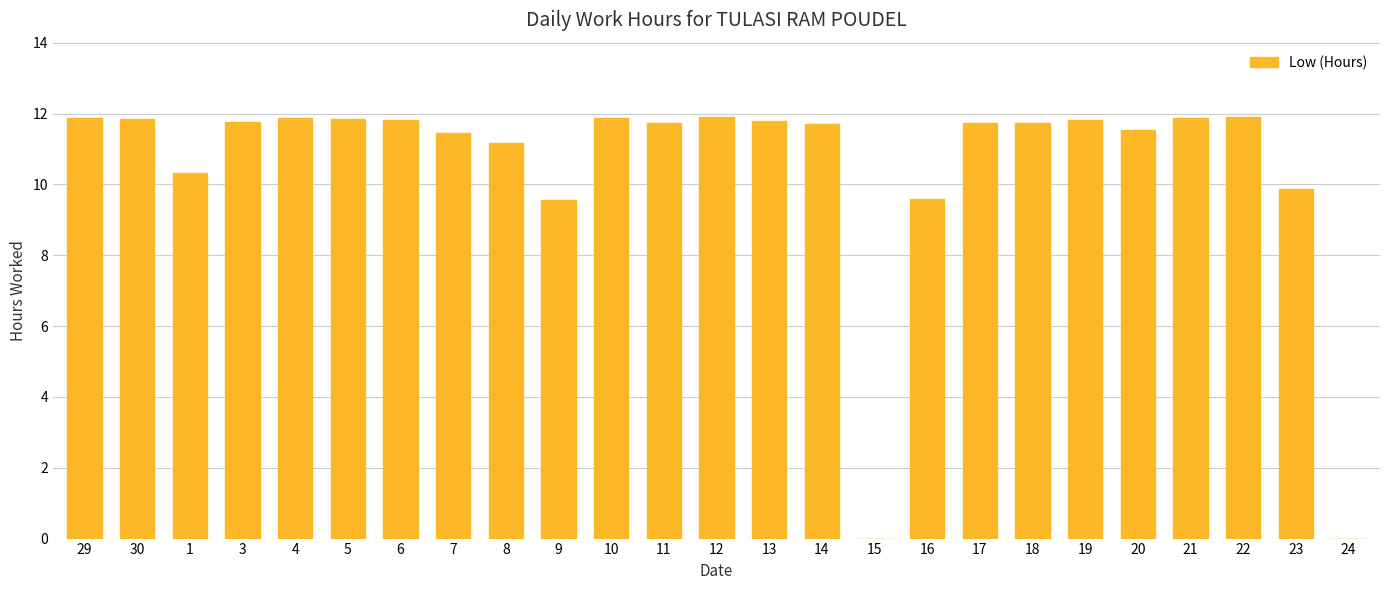

How many categories are shown in the chart?

25